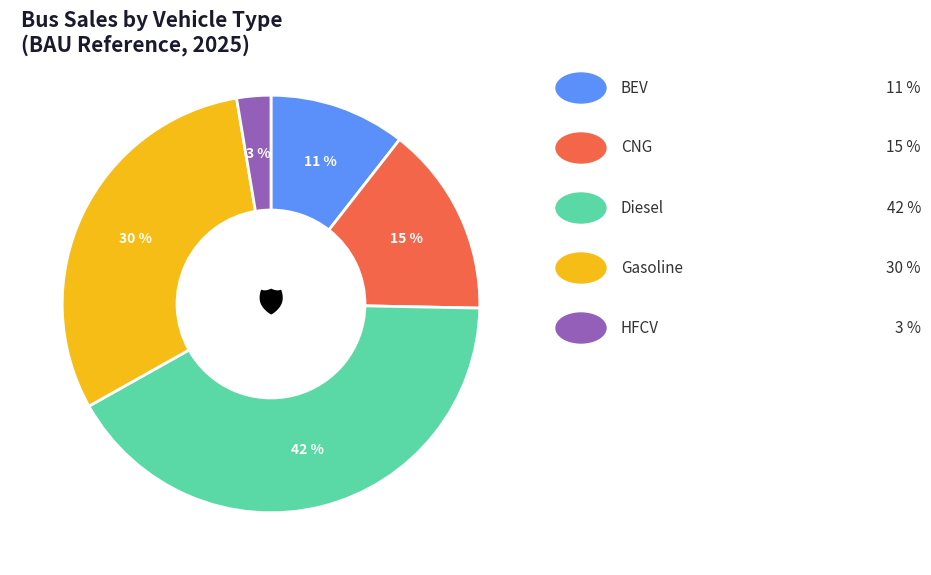

Is there any slice that represents more than half of the pie?

No